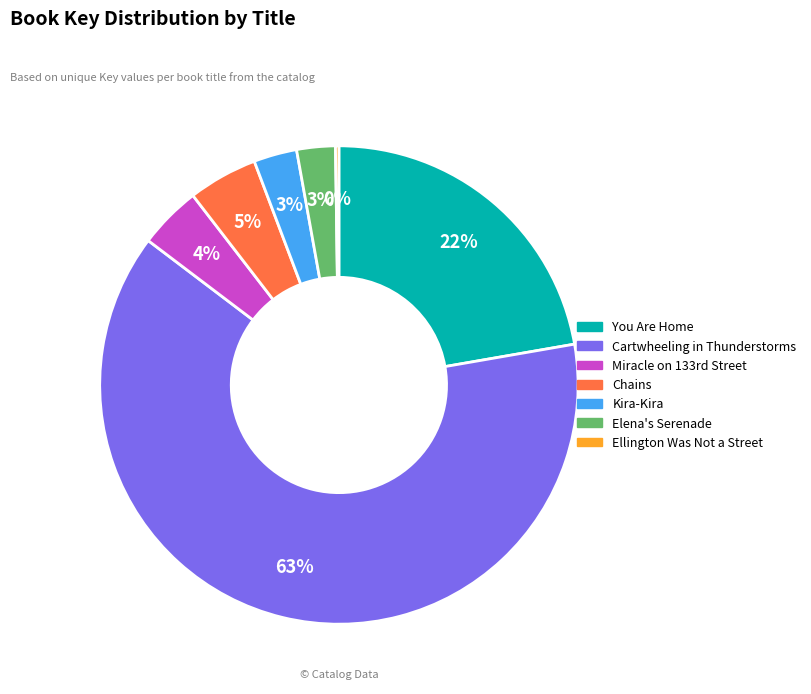

Combined, do Chains and Elena's Serenade account for over 50%?

No